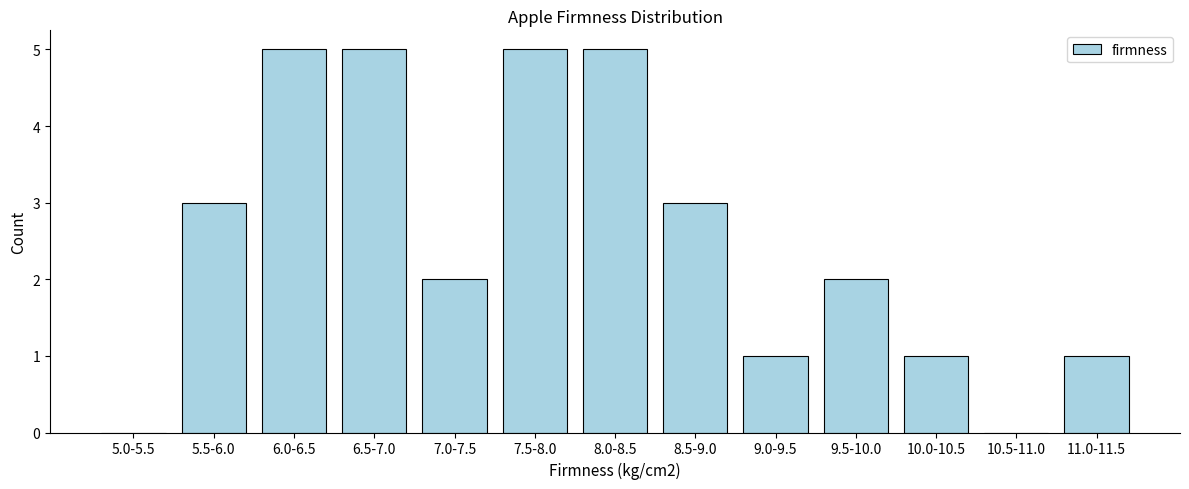

Reading left to right, transcribe all the data shown in this chart.

5.0-5.5=0	5.5-6.0=3	6.0-6.5=5	6.5-7.0=5	7.0-7.5=2	7.5-8.0=5	8.0-8.5=5	8.5-9.0=3	9.0-9.5=1	9.5-10.0=2	10.0-10.5=1	10.5-11.0=0	11.0-11.5=1